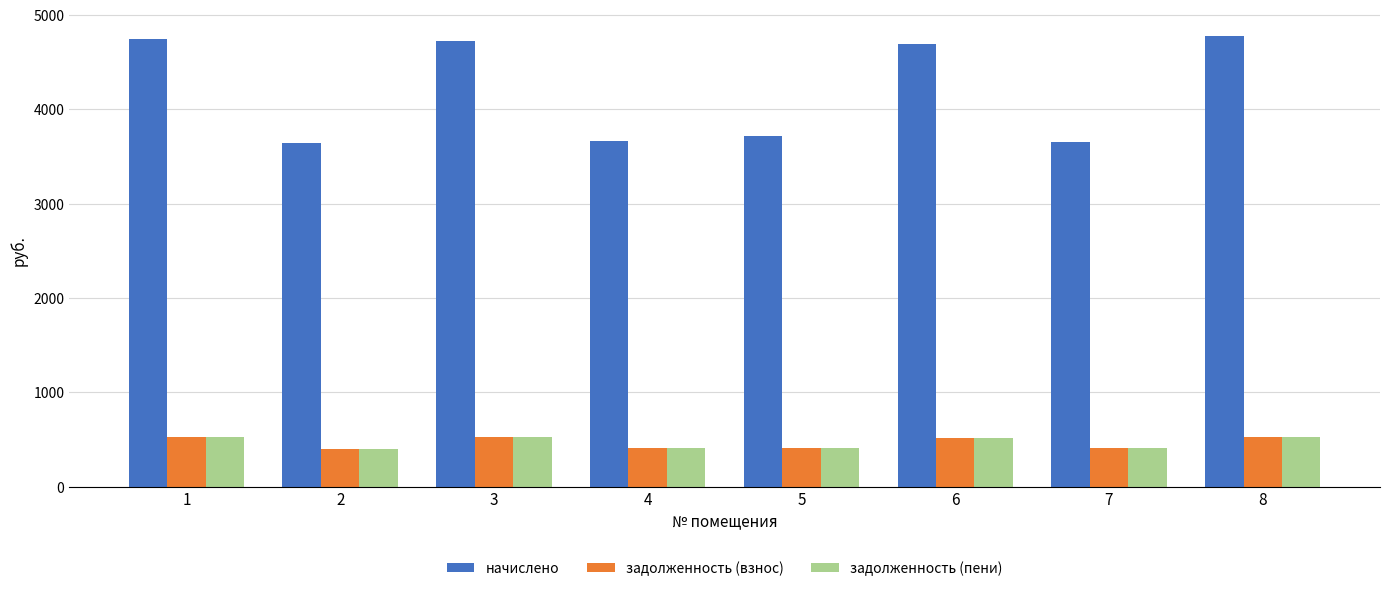

At which label does начислено first exceed 4690?

1